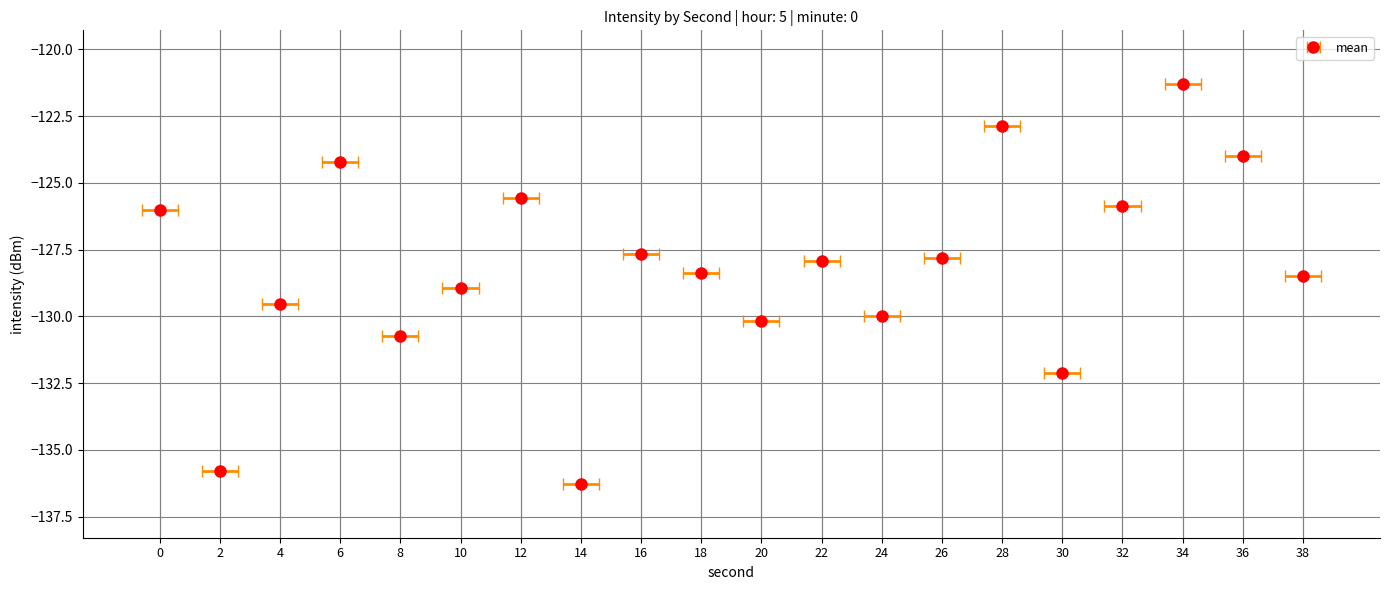

How many values are below -127?

13